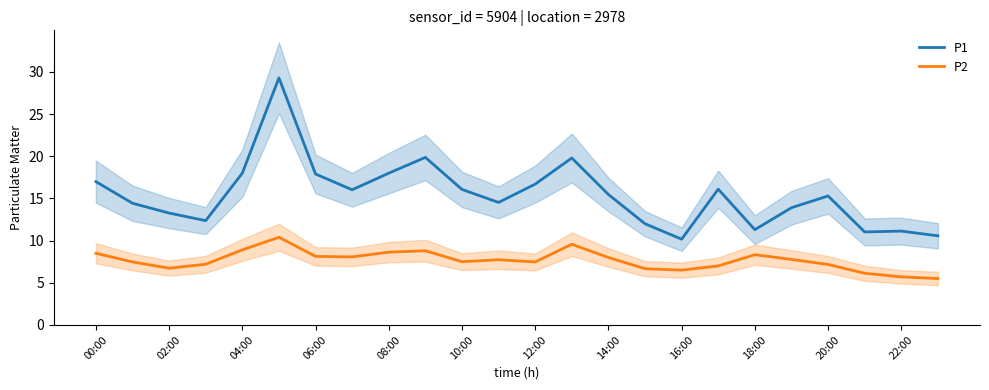

What is the highest value of the P2 series?

10.4